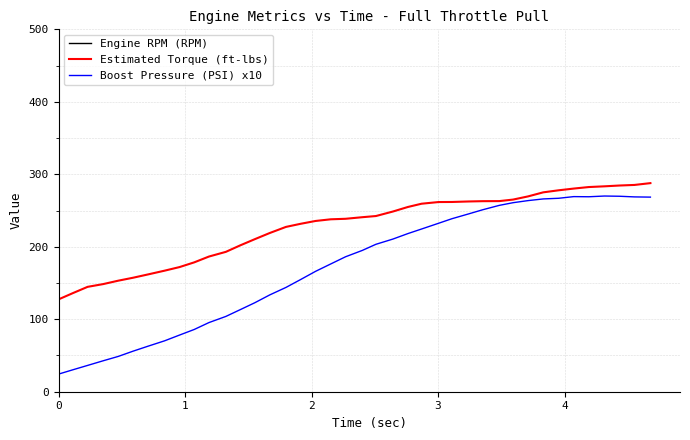

What is the highest value of the Estimated Torque (ft-lbs) series?

287.8